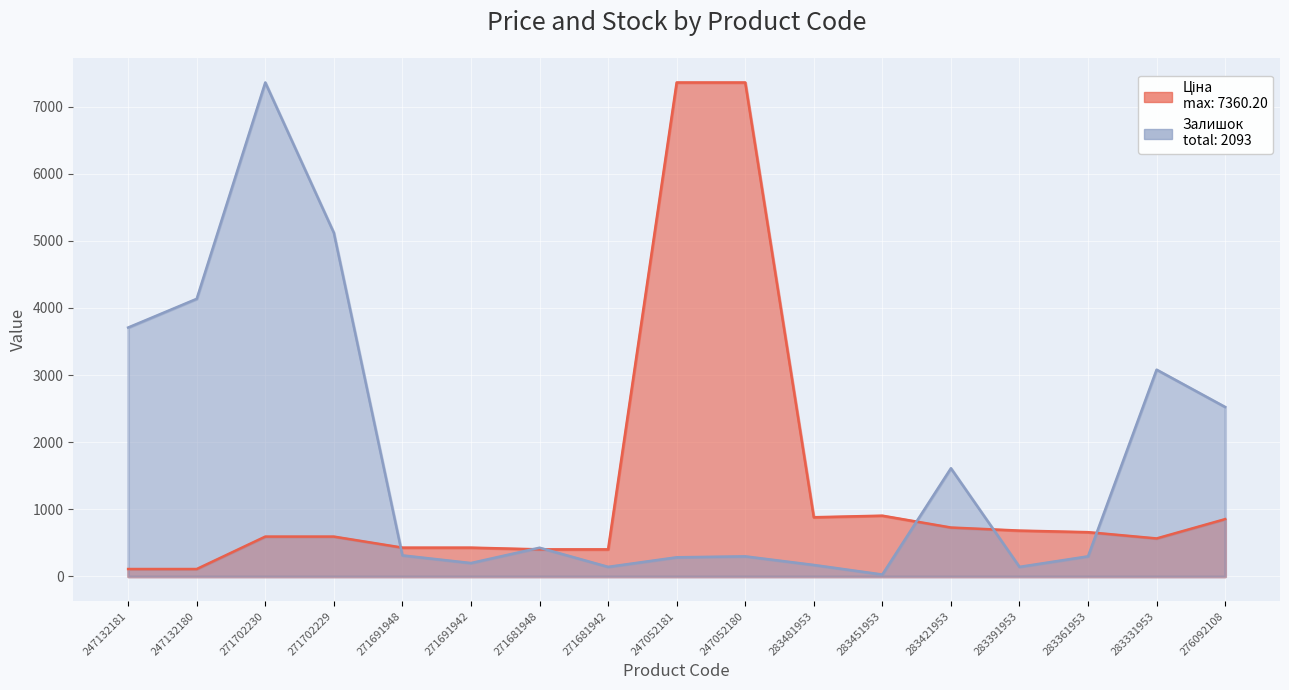

The value of Ціна at 283391953 is 683.2. True or false?

True